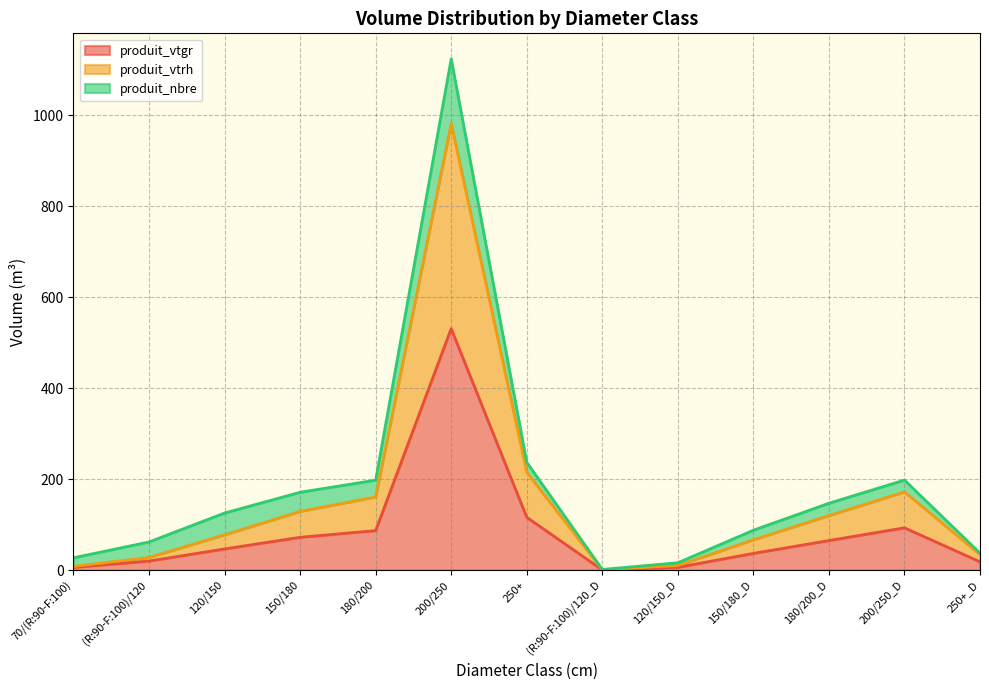

What is the minimum value shown in the chart?

0.6